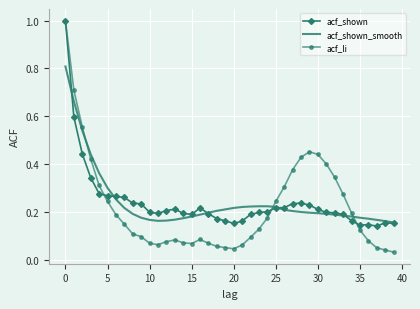

Which series has the largest range (max minus min)?

acf_li